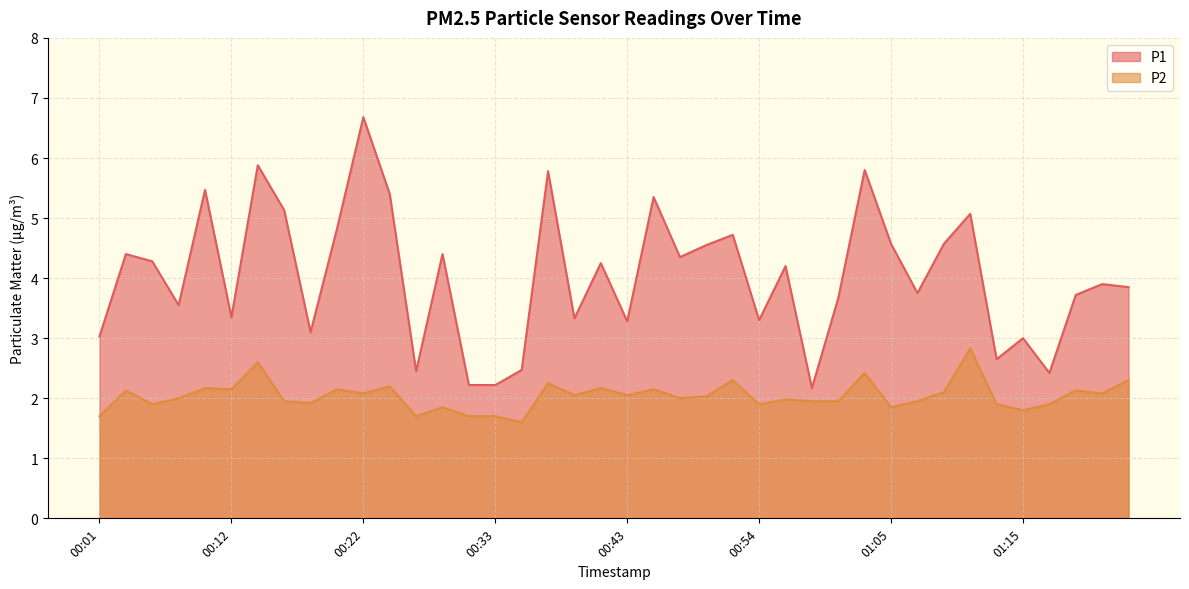

In P2, how many points are higher than both neighbors (excluding endpoints)?

14